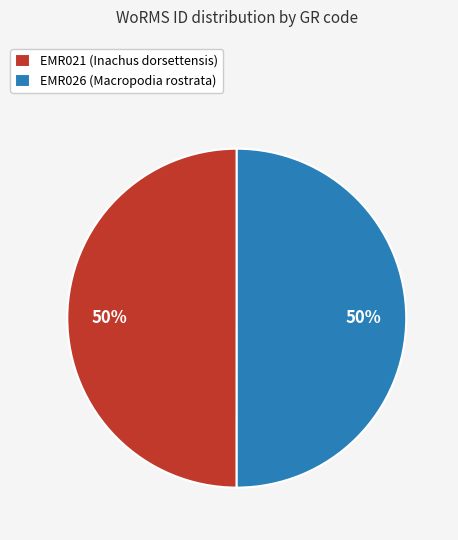

Approximately how many times larger is the value at EMR026 (Macropodia rostrata) compared to EMR021 (Inachus dorsettensis)?

1.0